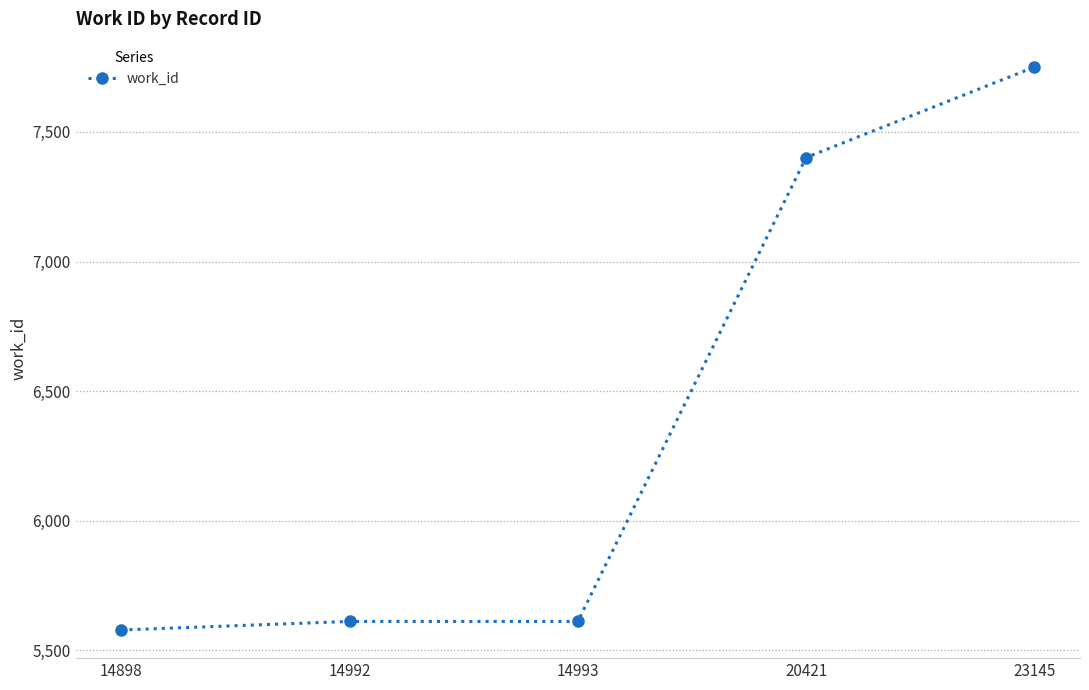

At which label is the value closest to 6664?

20421